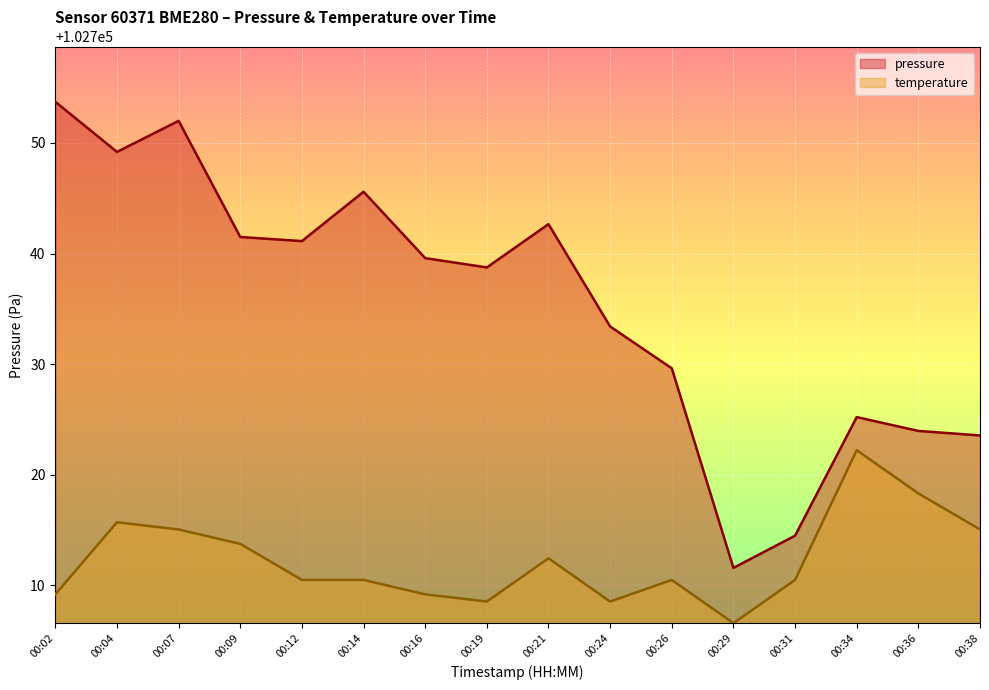

Reading right to left, list all the values displayed in this chart.

pressure: 00:38=102723.6	00:36=102724.0	00:34=102725.2	00:31=102714.5	00:29=102711.6	00:26=102729.6	00:24=102733.4	00:21=102742.7	00:19=102738.8	00:16=102739.6	00:14=102745.6	00:12=102741.1	00:09=102741.5	00:07=102752.0	00:04=102749.2	00:02=102753.7
temperature: 00:38=102715.1	00:36=102718.3	00:34=102722.2	00:31=102710.5	00:29=102706.6	00:26=102710.5	00:24=102708.5	00:21=102712.5	00:19=102708.5	00:16=102709.2	00:14=102710.5	00:12=102710.5	00:09=102713.8	00:07=102715.1	00:04=102715.7	00:02=102709.2